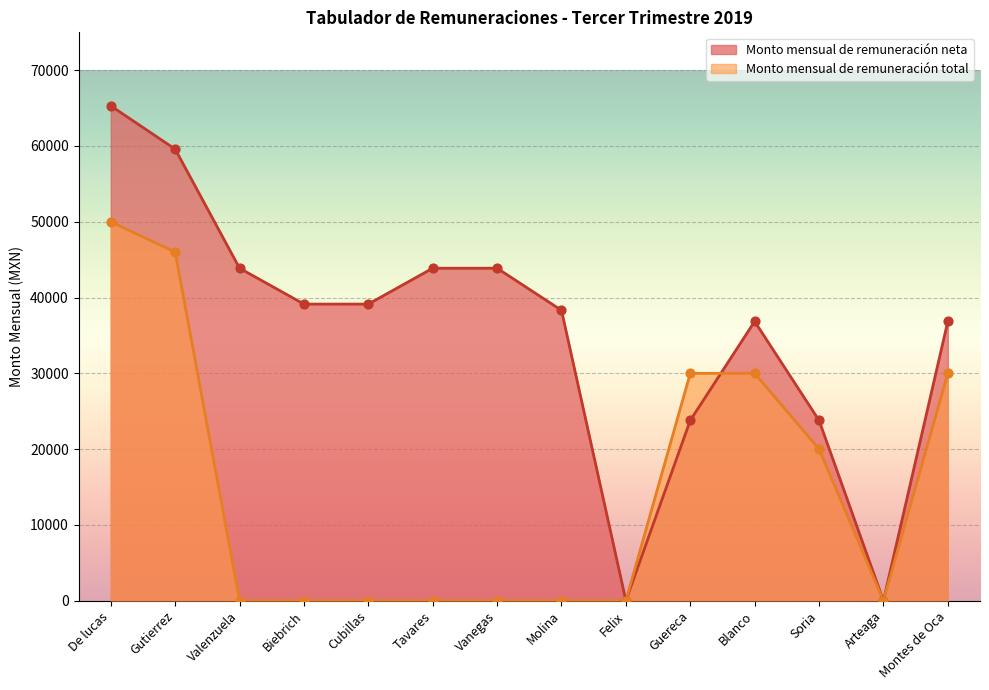

Which series contains the lowest Y value?

Monto mensual de remuneración neta